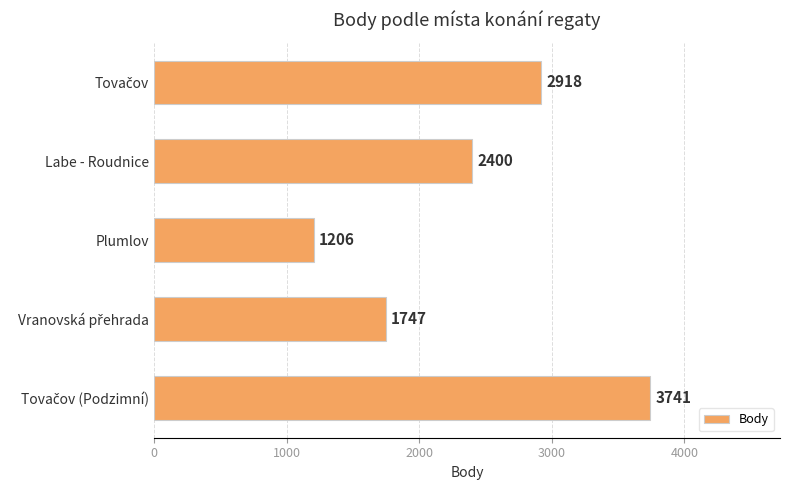

The chart shows a value of 4089 at Labe - Roudnice. True or false?

False